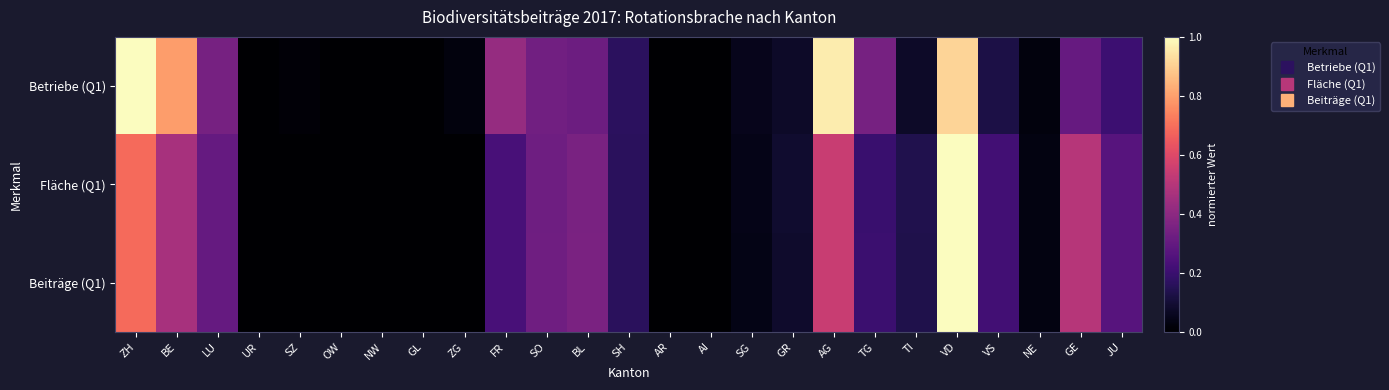

Which category has the lowest value across all series?

UR